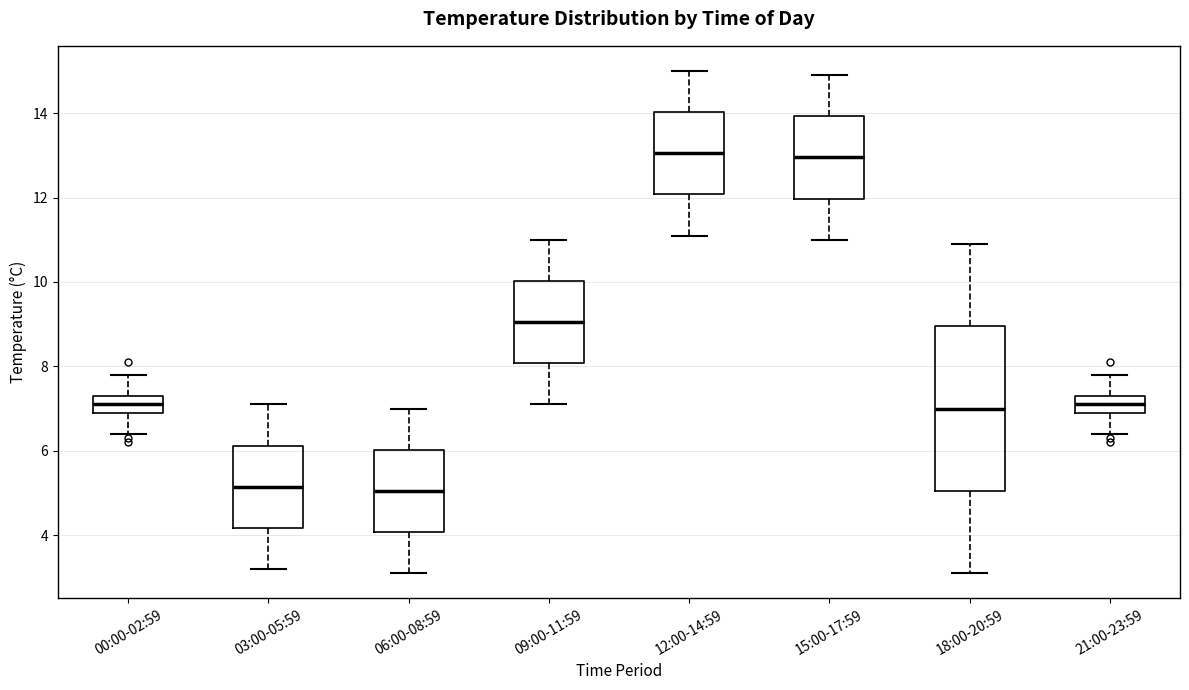

Reading left to right, read every box against the y-axis: the position of its median line, the range the box covers, and the ends of its whiskers. The values are not printed on the chart, so give them approximately, as read against the axis.

00:00-02:59: median 7.2, box 7.0 to 7.4, whiskers 6.4 to 7.8
03:00-05:59: median 5.2, box 4.2 to 6.2, whiskers 3.2 to 7.2
06:00-08:59: median 5.0, box 4.0 to 6.0, whiskers 3.2 to 7.0
09:00-11:59: median 9.0, box 8.0 to 10.0, whiskers 7.2 to 11.0
12:00-14:59: median 13.0, box 12.0 to 14.0, whiskers 11.2 to 15.0
15:00-17:59: median 13.0, box 12.0 to 14.0, whiskers 11.0 to 15.0
18:00-20:59: median 7.0, box 5.0 to 9.0, whiskers 3.2 to 11.0
21:00-23:59: median 7.2, box 7.0 to 7.4, whiskers 6.4 to 7.8